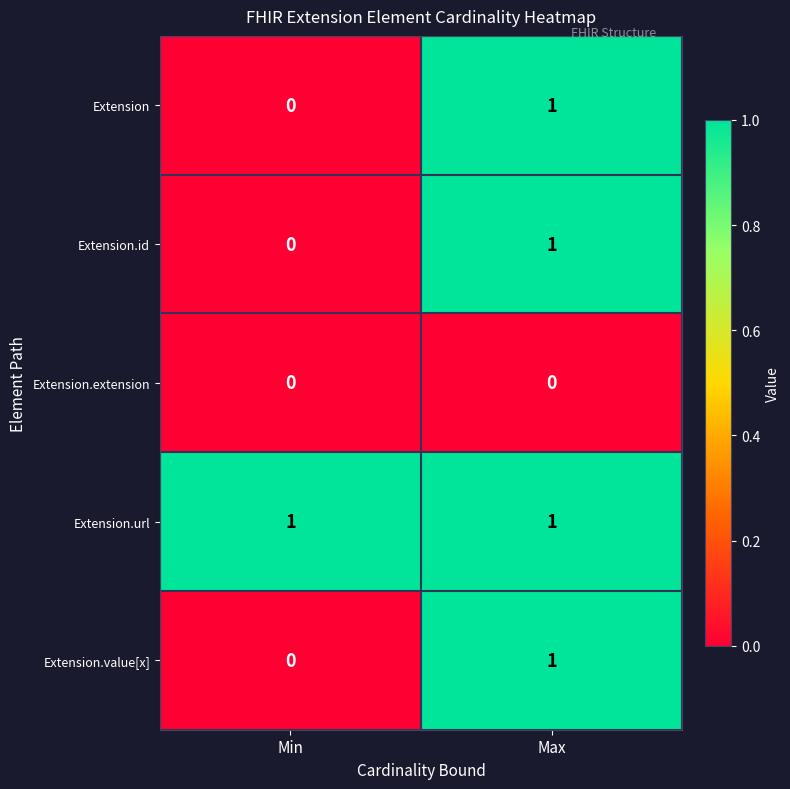

True or false: Extension.id has a value of 0 at Min.

True